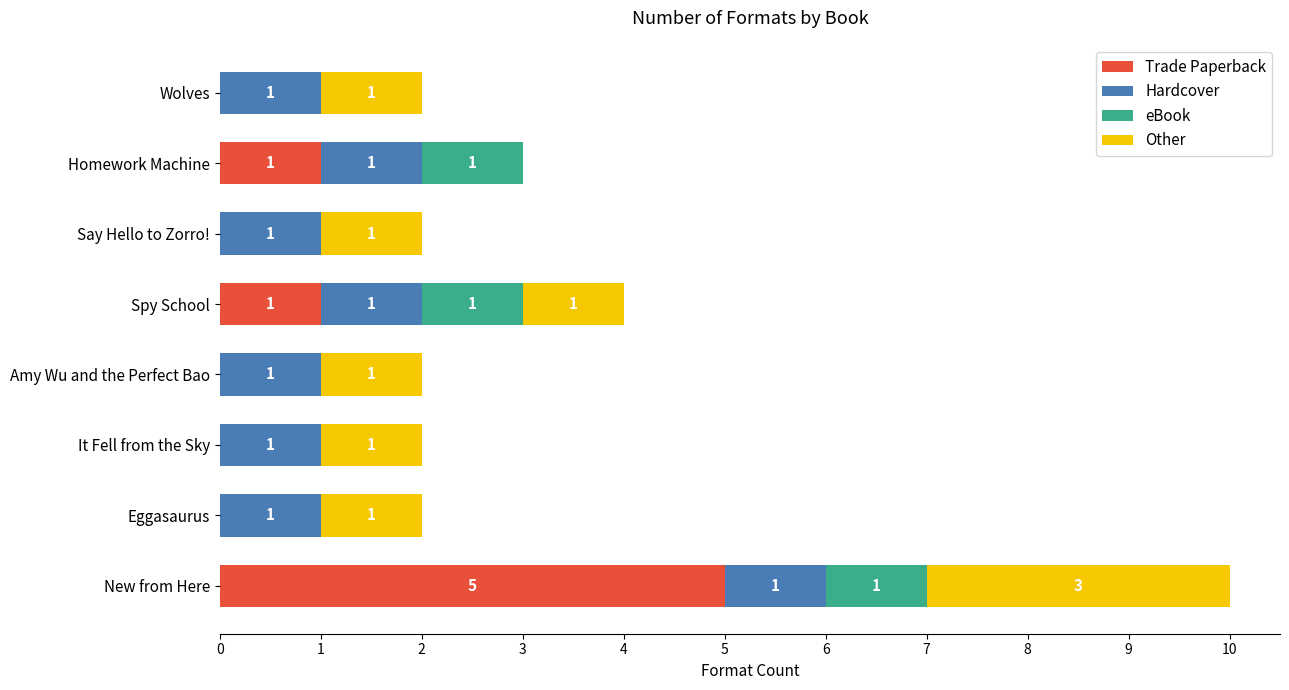

At which category is the sum across all series the highest?

New from Here